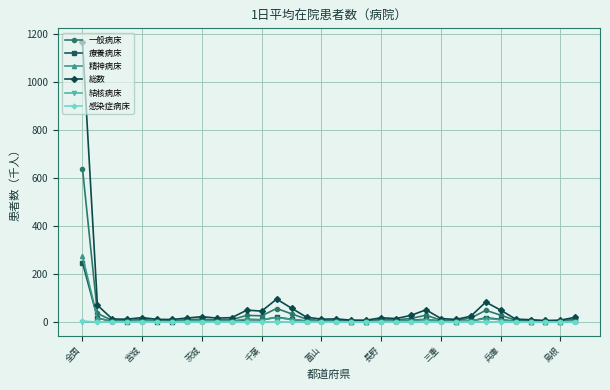

What is the average value of the 総数 series?

59.8